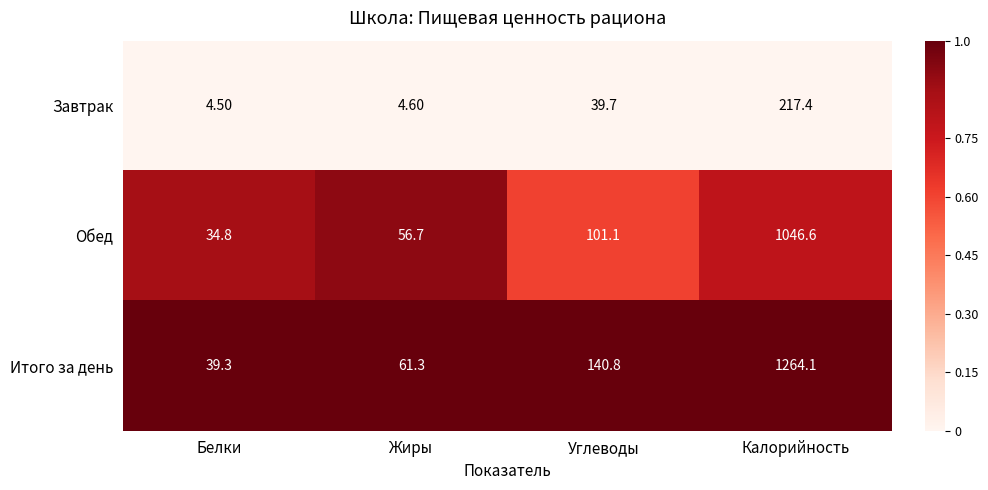

What is the spread (max minus min) of values at Калорийность?

1046.7